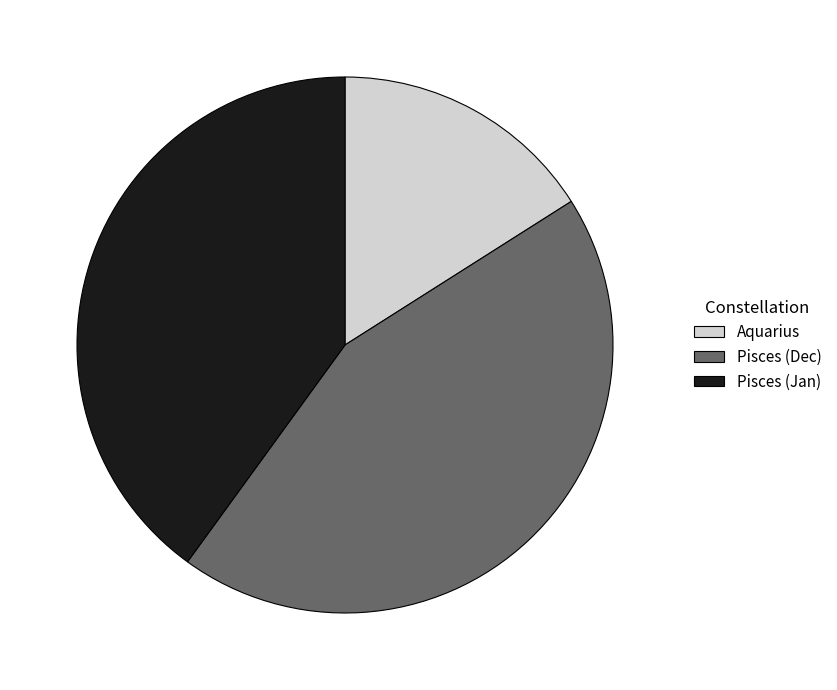

Count the number of slices in the pie.

3